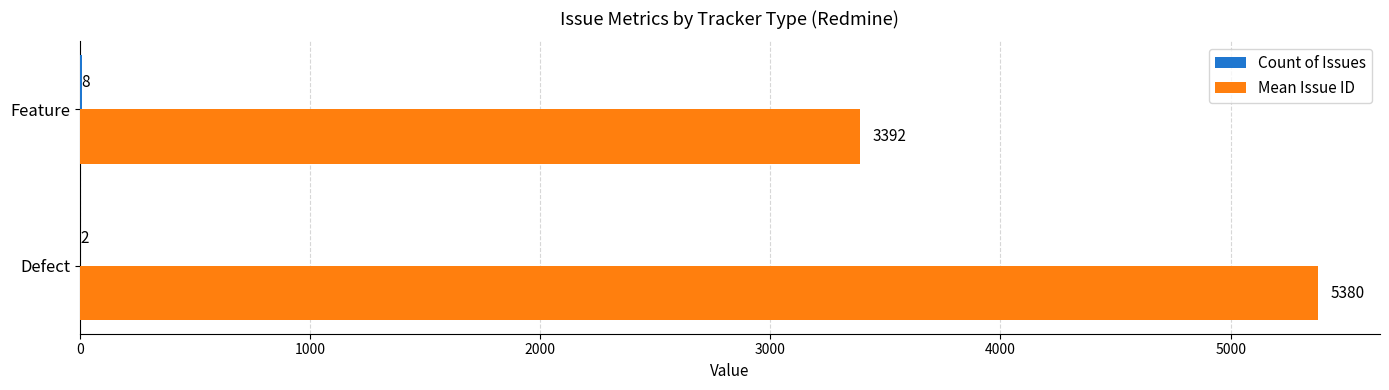

Which series has the largest total across all categories?

Mean Issue ID